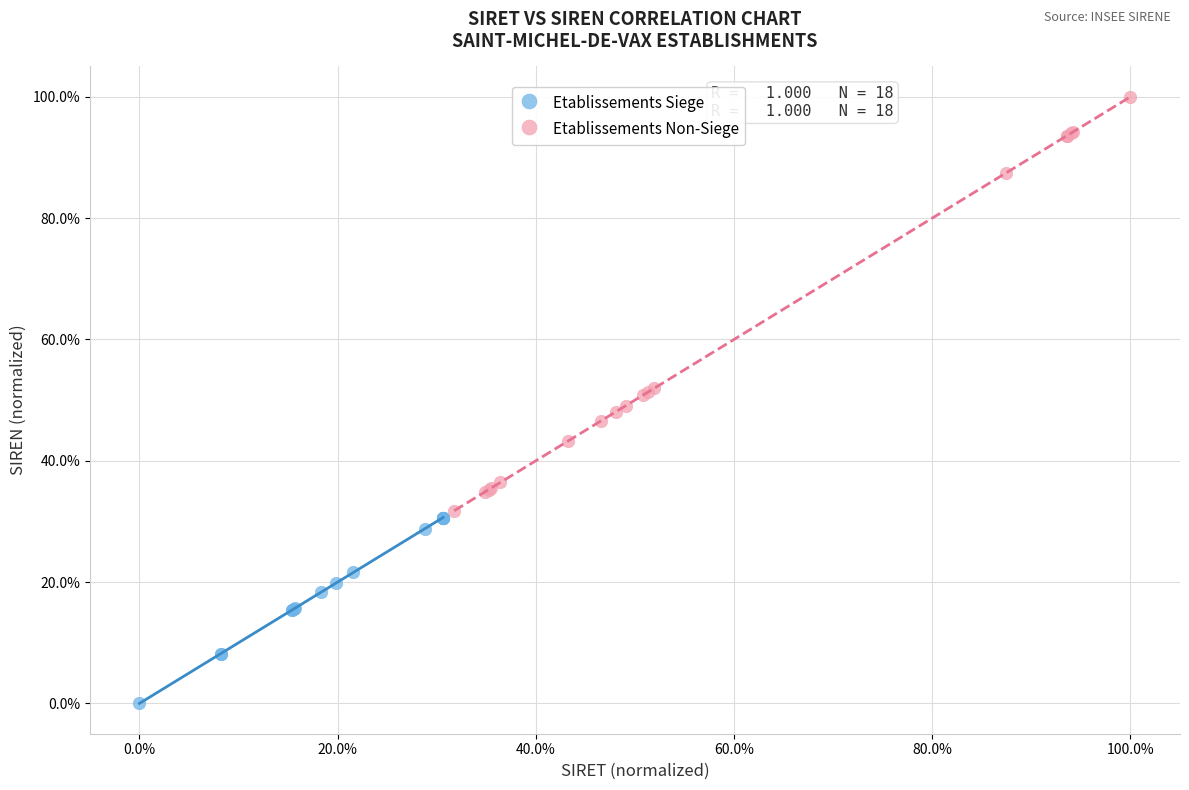

Which series reaches the minimum Y coordinate?

Etablissements Siege